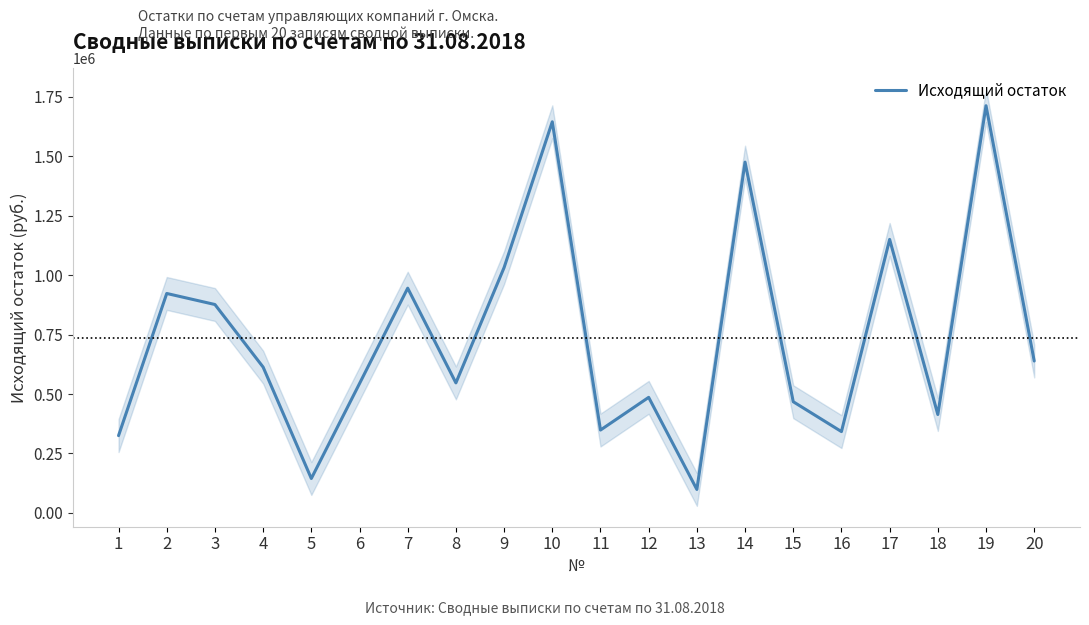

What is the difference between the maximum and minimum values?

1614714.1